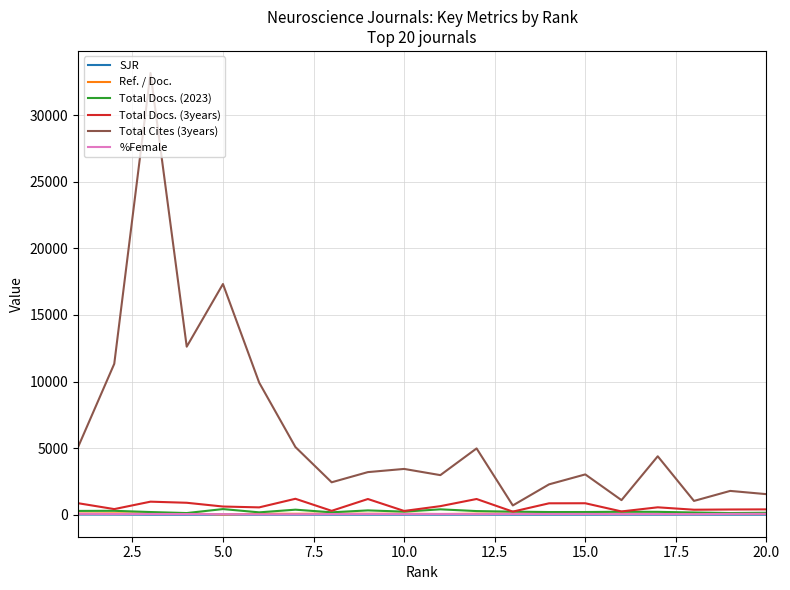

What is the greatest value displayed?

33170.0